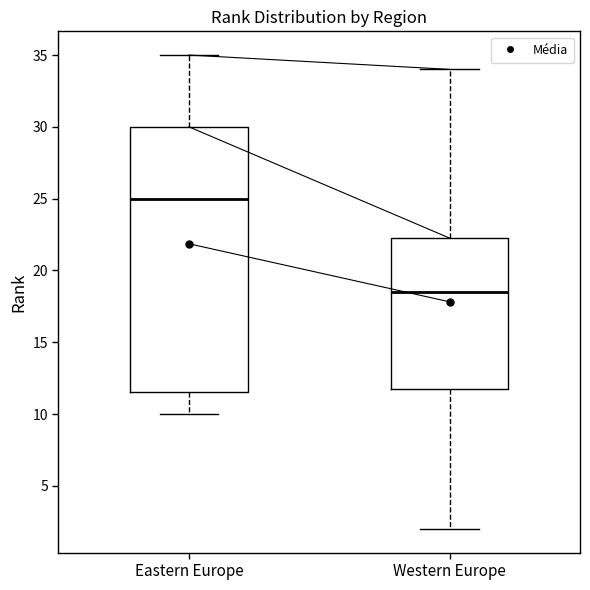

Which box's median line is the lowest?

Western Europe